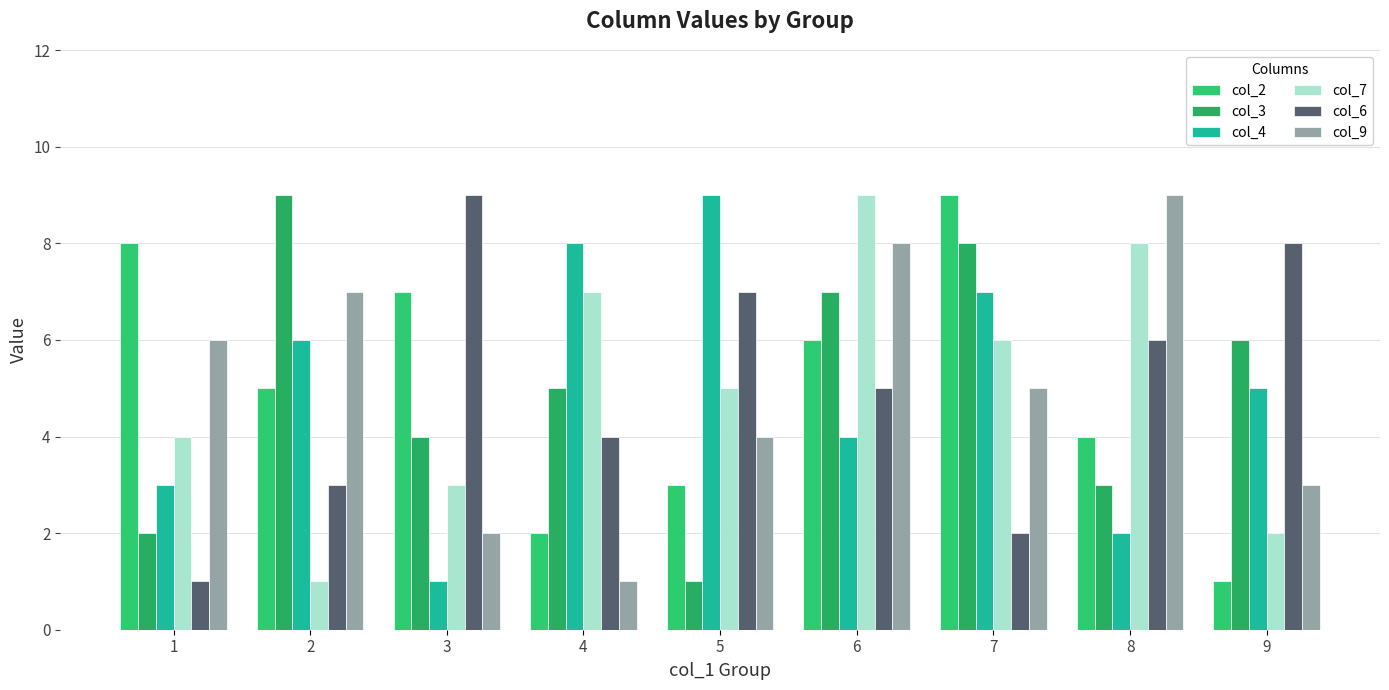

Which series has the largest range (max minus min)?

col_2